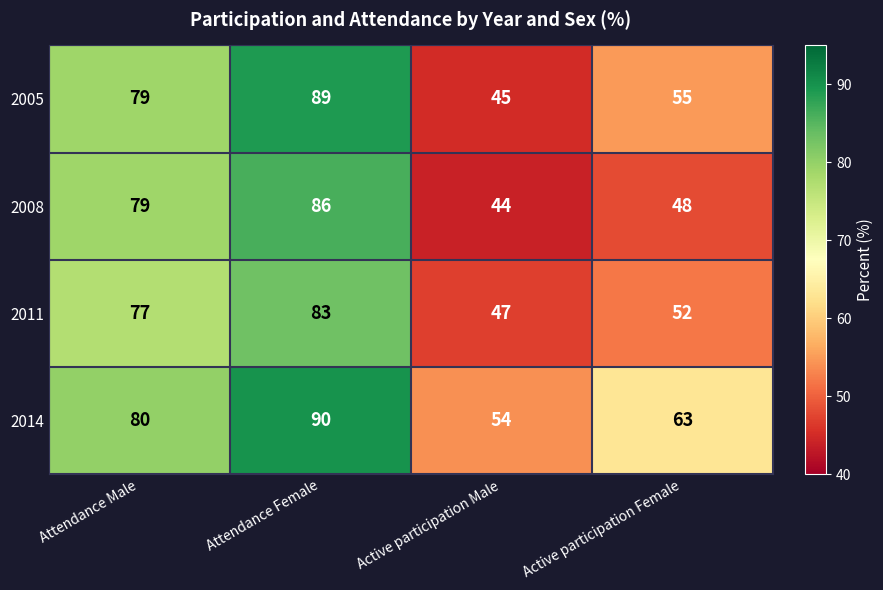

List the series in order of their peak value, highest first.

2014, 2005, 2008, 2011